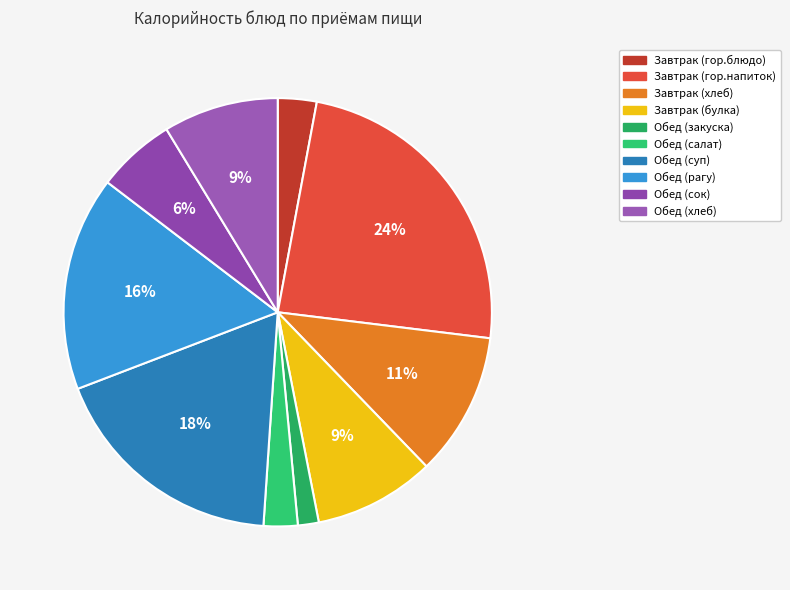

What is the smallest slice in the pie chart?

Обед (закуска)